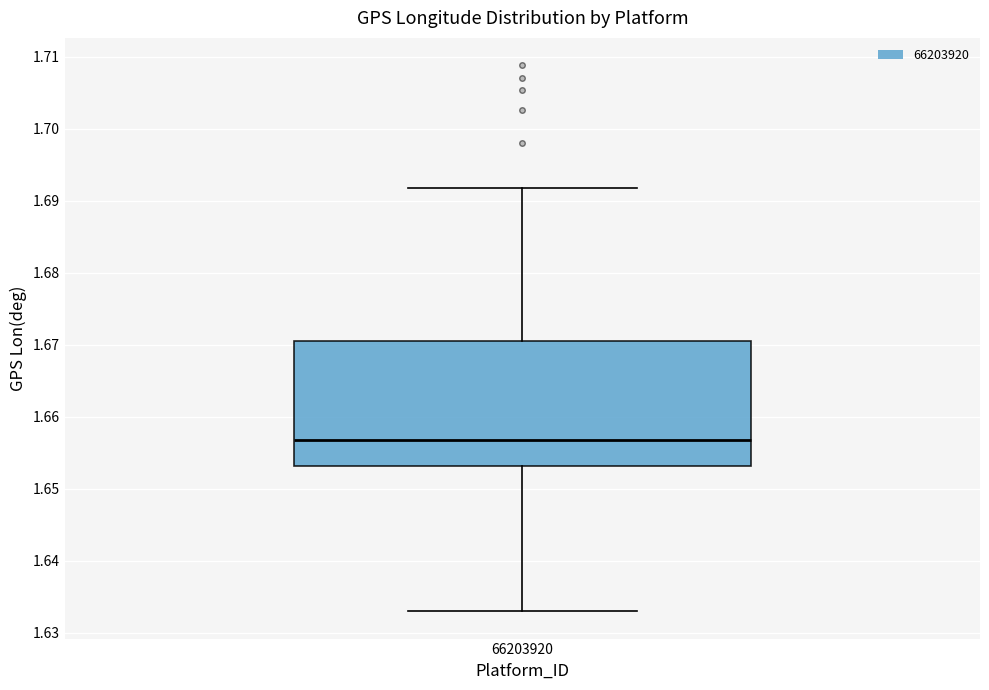

Transcribe this box plot: give where the median line is, the range the box spans, and where the two whiskers end, as read against the y-axis. The values are not printed on the chart, so give them approximately, as read against the axis.

median 1.657, box 1.653 to 1.671, whiskers 1.633 to 1.692